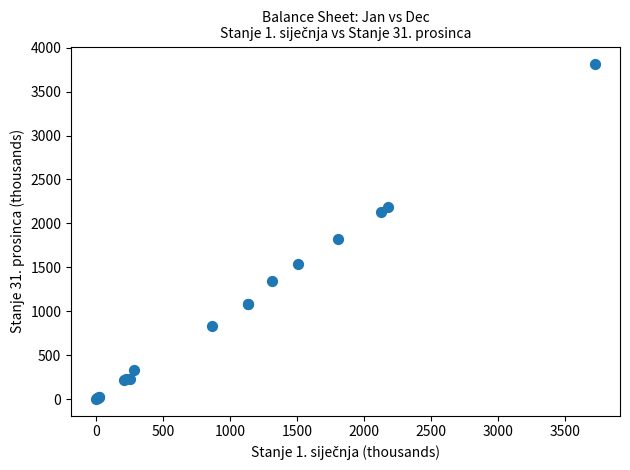

What Y value in the scatter plot is closest to 1910?

1818.3